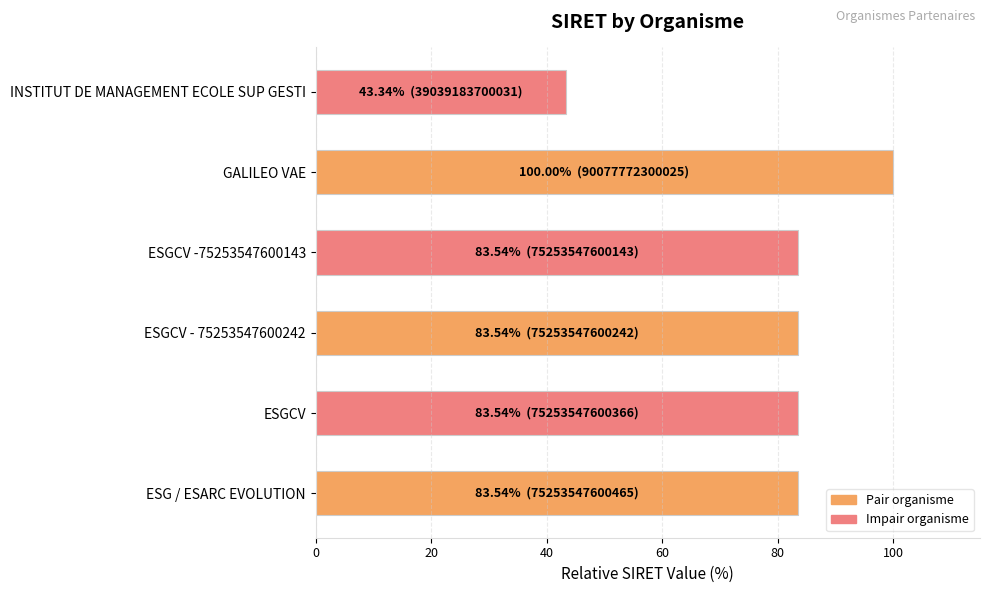

What is the sum of the values at GALILEO VAE and ESGCV -75253547600143?

183.5